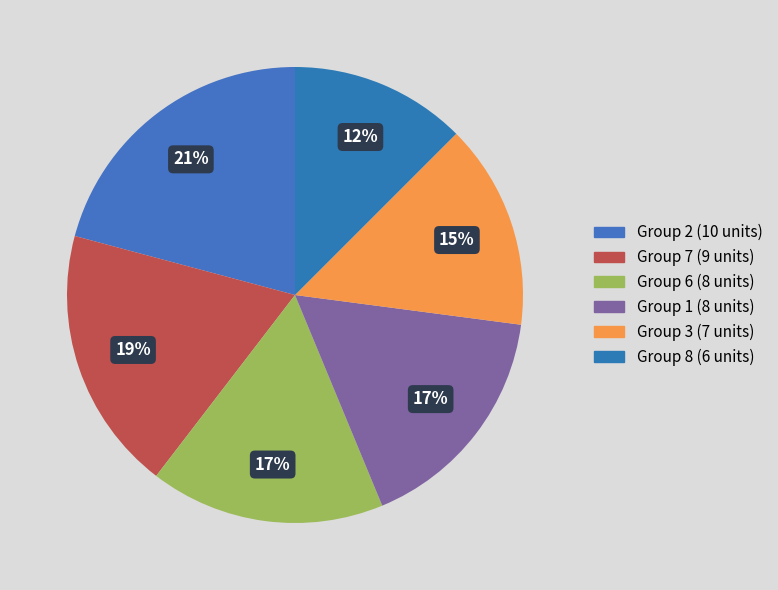

To the nearest percent, what is the average slice percentage?

17%